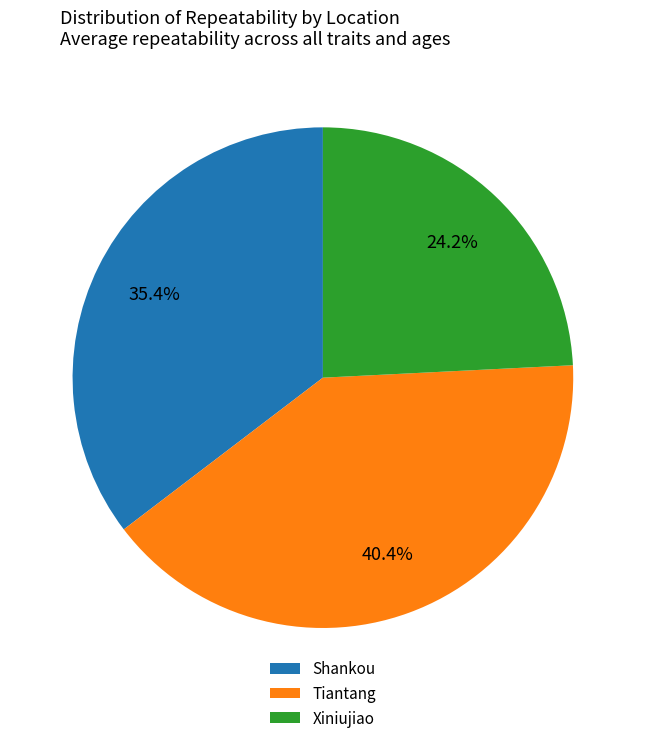

What percentage do Xiniujiao and Tiantang together represent?

64.6%